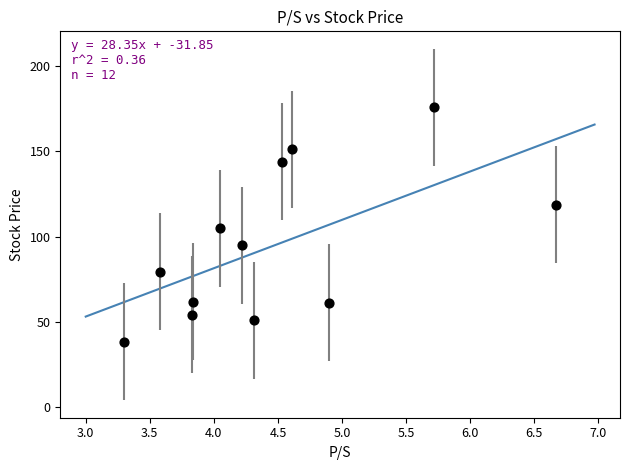

What is the range of X values (max minus min)?

3.4